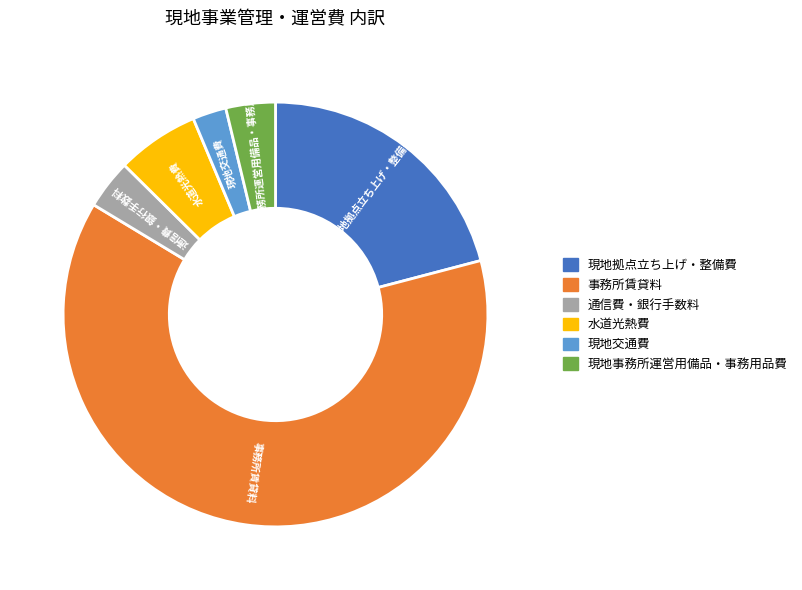

How many slices are in this pie chart?

6